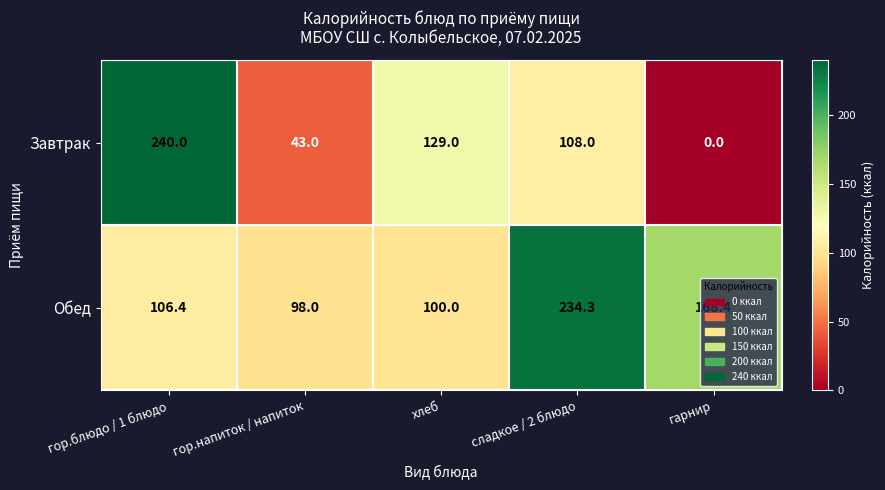

What is the difference between the Завтрак values at гор.напиток / напиток and гор.блюдо / 1 блюдо?

197.0